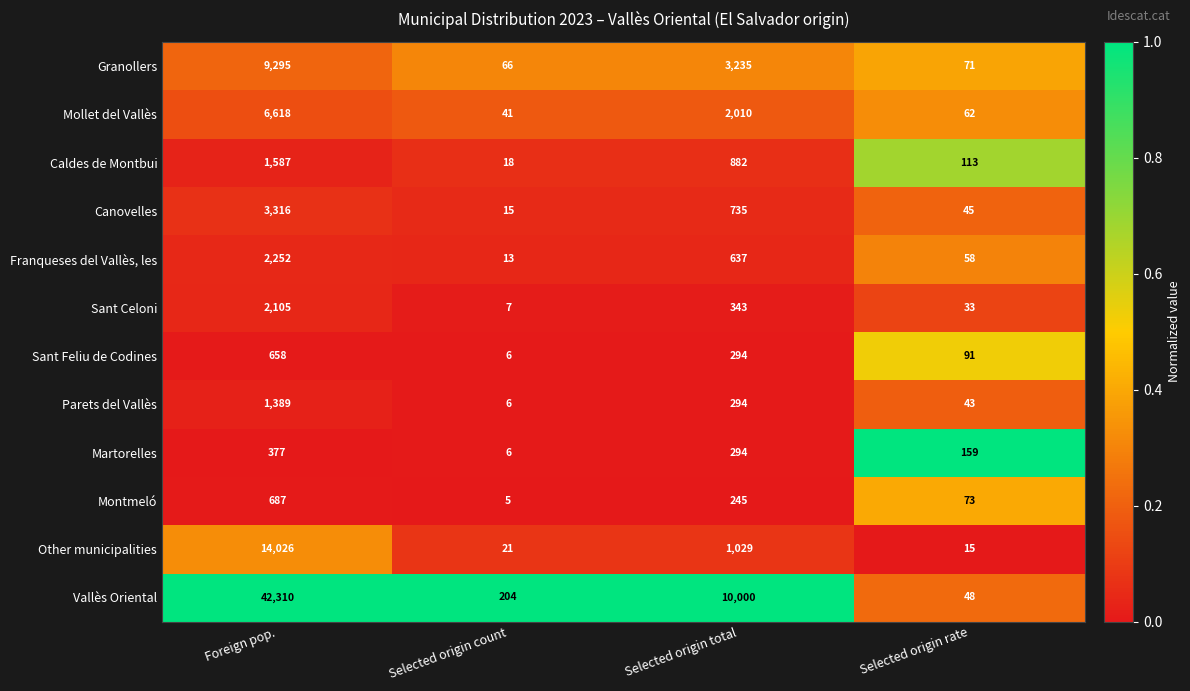

Where is Sant Celoni nearest to the value 1056?

Selected origin total